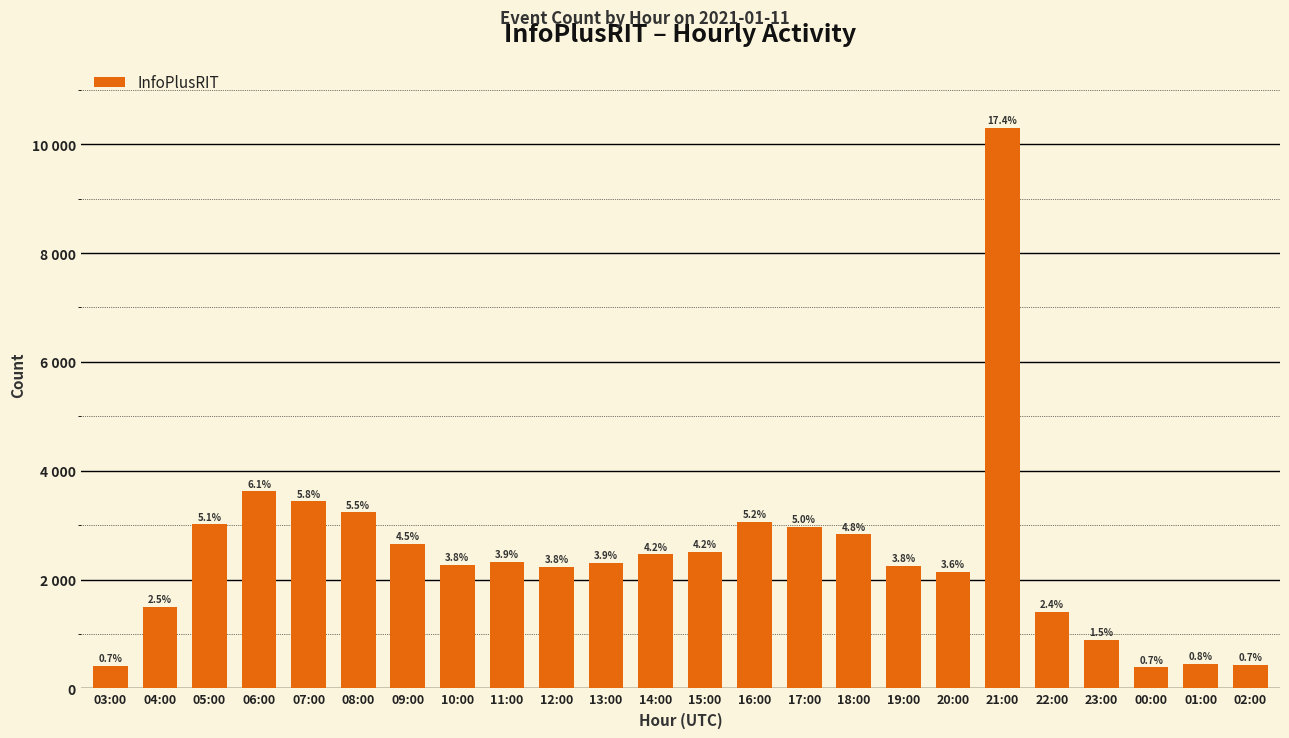

Are the bars horizontal?

No